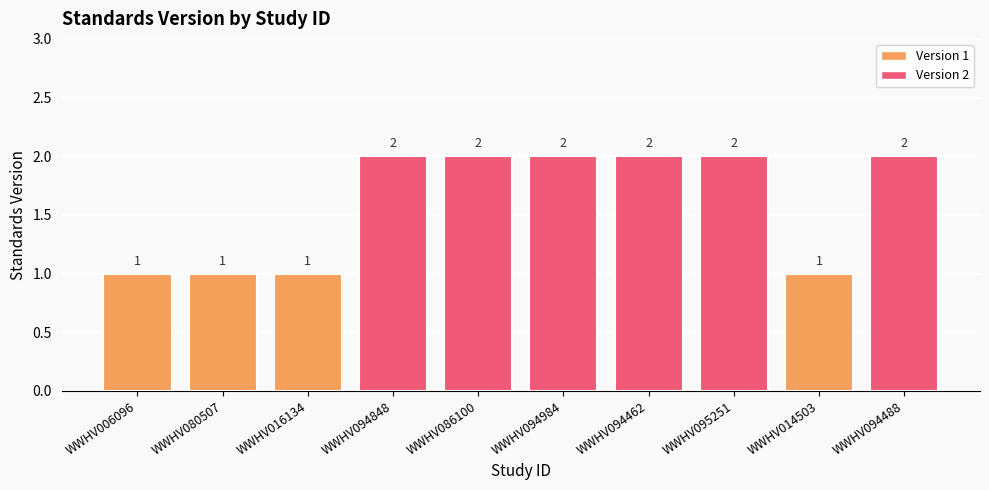

How many values are between 1 and 2?

10